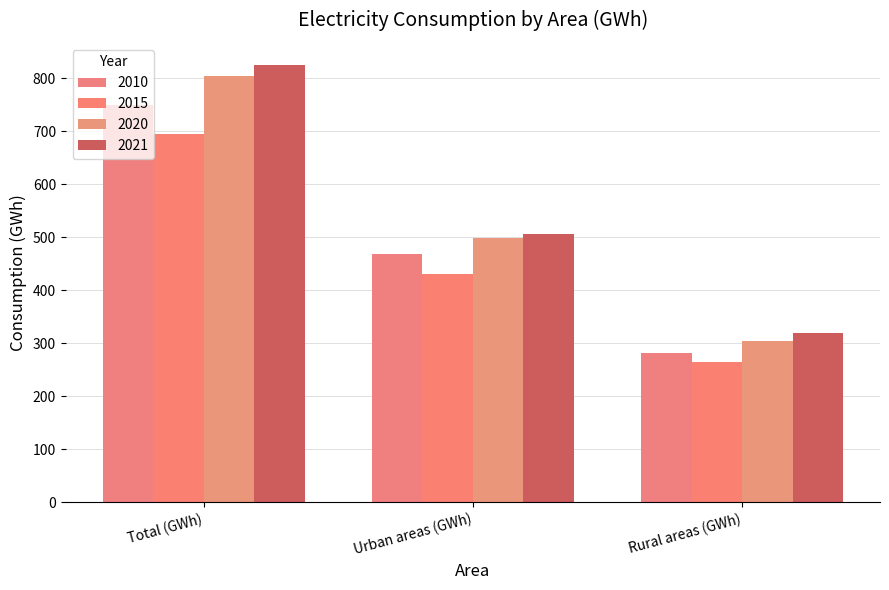

Between Total (GWh) and Rural areas (GWh), which is larger?

Total (GWh)